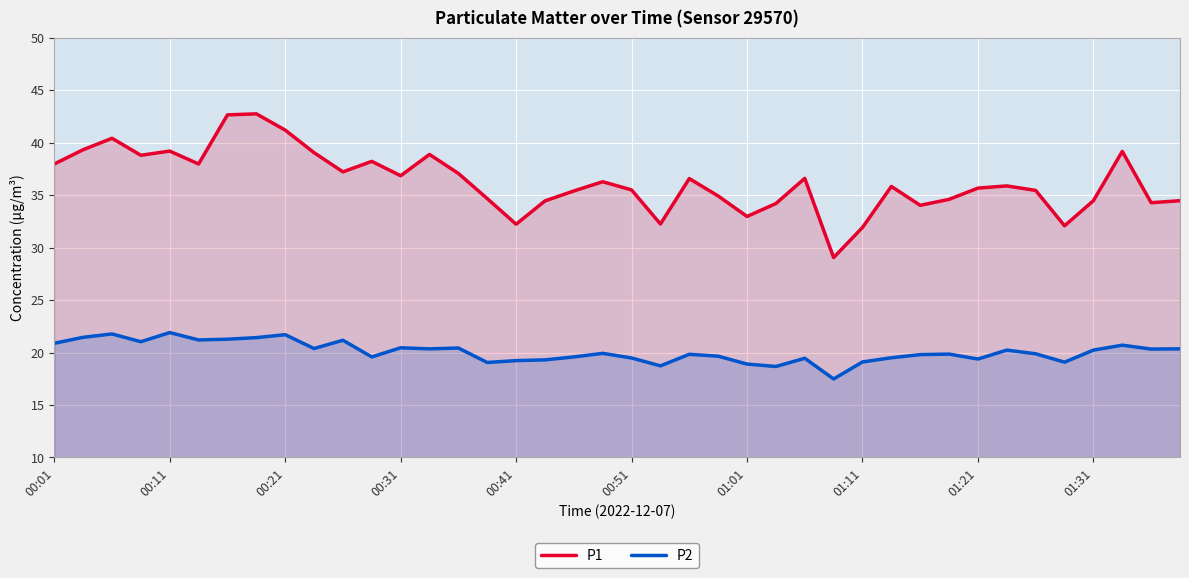

The P1 series shows 18.3 at 39. True or false?

False